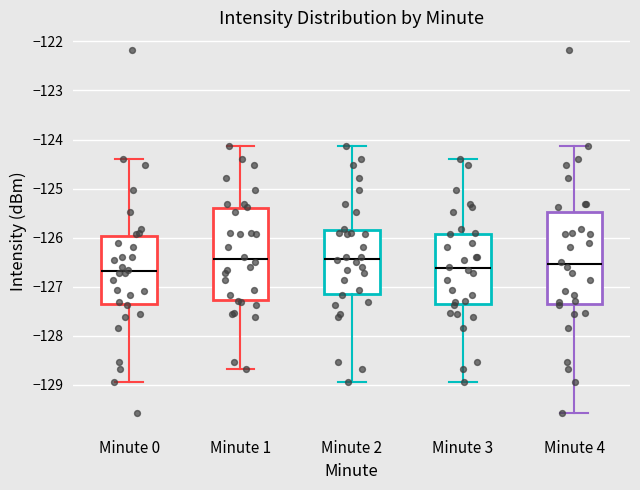

Where is the lower edge of the box for Minute 2 on the y-axis? The values are not printed on the chart, so give them approximately, as read against the axis.

-127.1